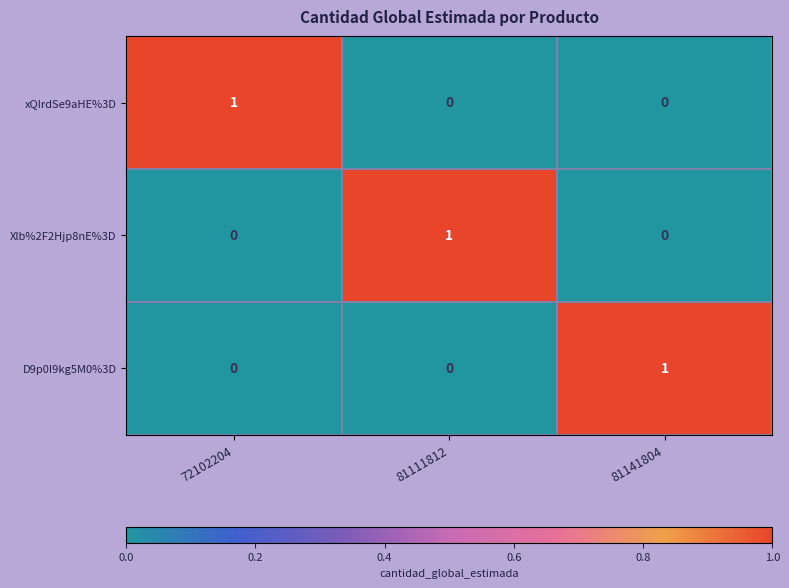

At how many categories does at least one series exceed 0?

3